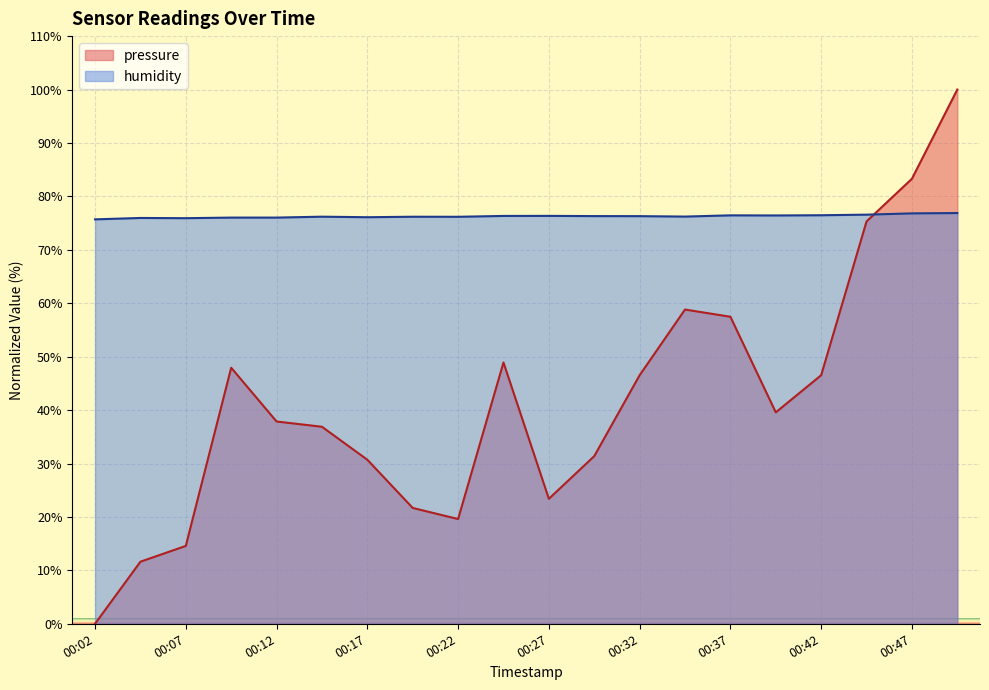

What is the greatest value displayed?

100.0